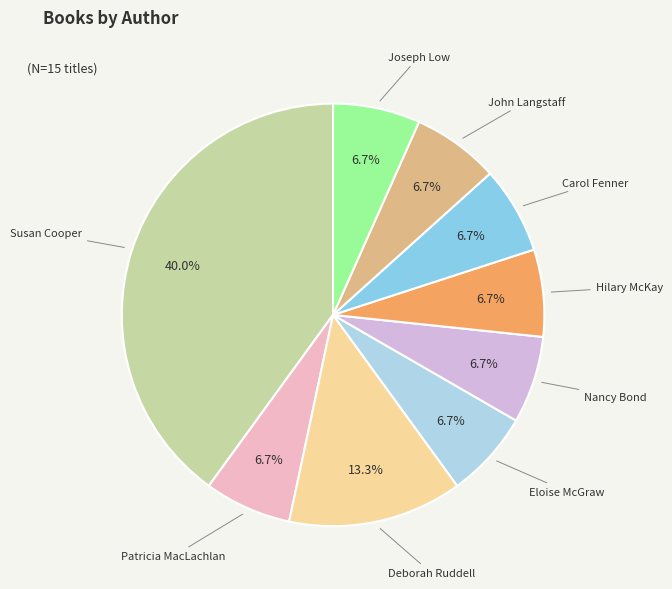

Do Eloise McGraw and Carol Fenner together represent more than half of the pie?

No